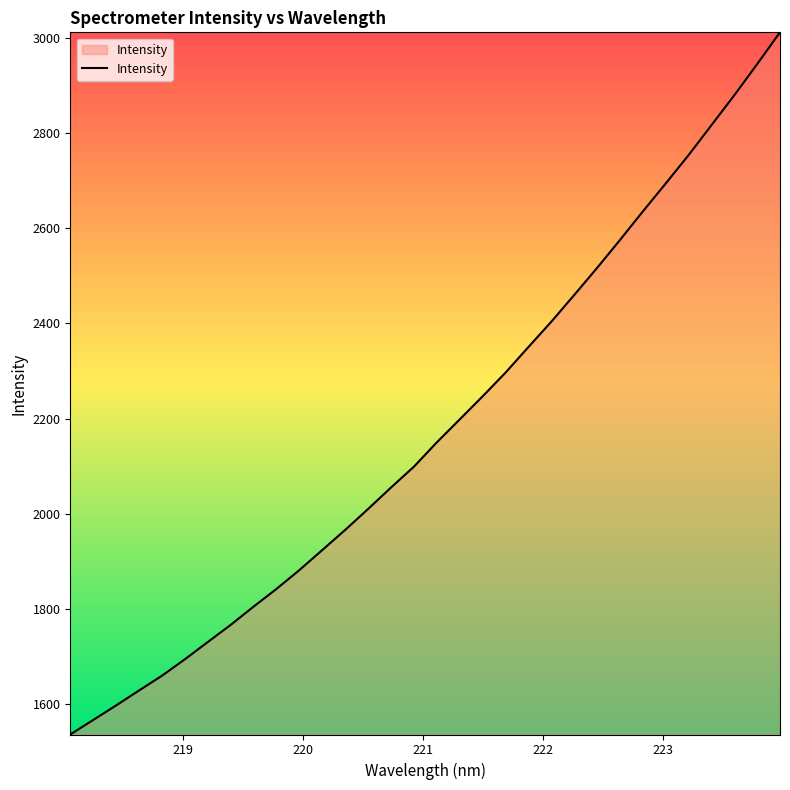

What is the smallest value displayed?

1536.0